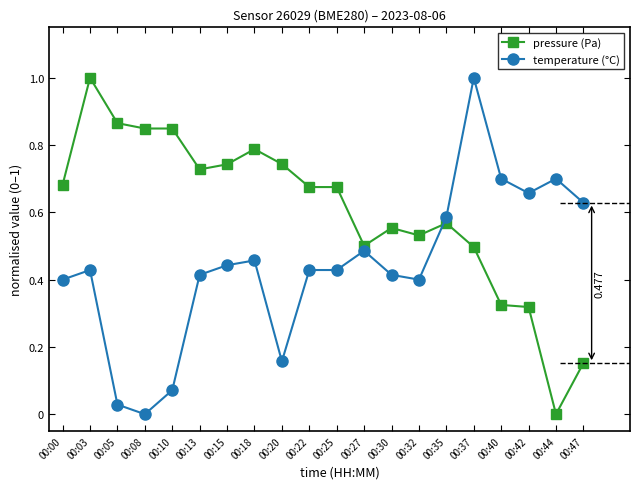

How many intersections are there between pressure (Pa) and temperature (°C)?

1